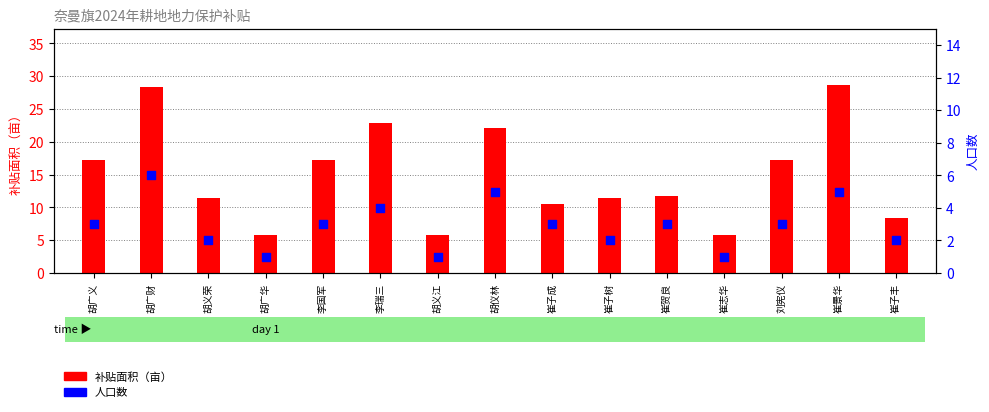

At which category is the sum across all series the highest?

胡广财